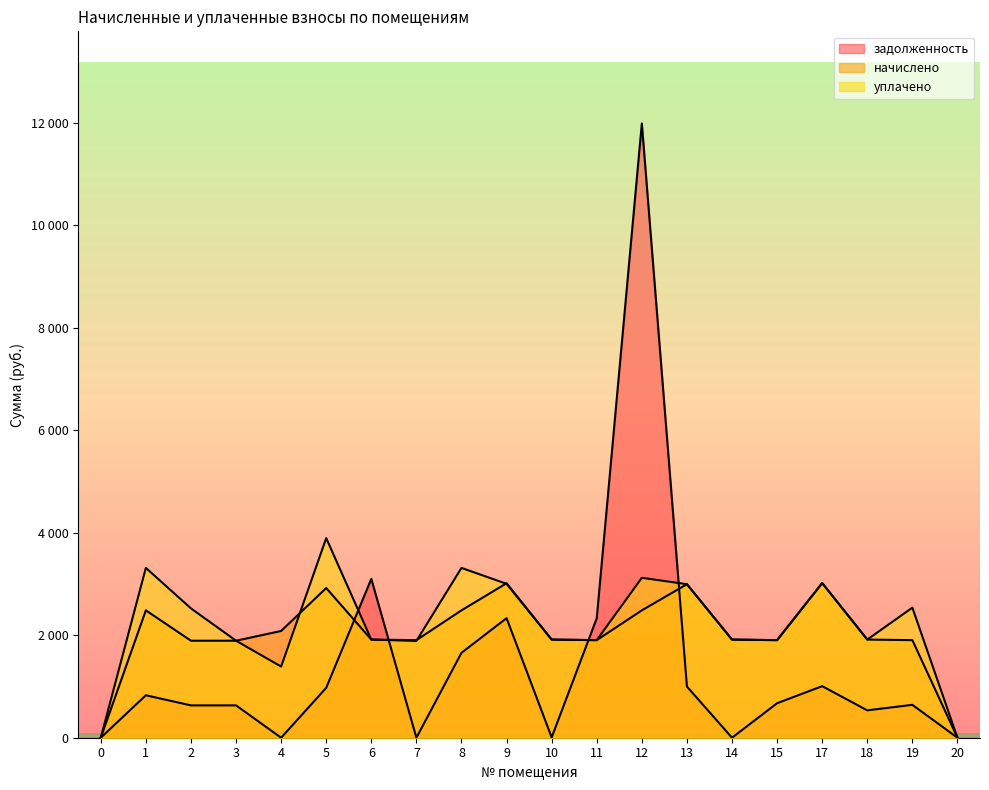

Reading left to right, list all the values displayed in this chart.

задолженность: 0=0.0	1=828.4	2=630.9	3=630.9	4=0.0	5=973.7	6=3099.9	7=0.0	8=1656.8	9=2333.1	10=6.8	11=2330.7	12=11986.2	13=998.6	14=0.0	15=673.3	17=1006.0	18=534.2	19=641.6	20=0.0
начислено: 0=0.0	1=2485.2	2=1892.8	3=1892.8	4=2082.8	5=2921.2	6=1915.2	7=1904.0	8=2485.2	9=3014.3	10=1915.2	11=1904.0	12=2485.2	13=2995.7	14=1915.2	15=1904.0	17=3018.1	18=1915.2	19=1904.0	20=0.0
уплачено: 0=0.0	1=3313.6	2=2523.8	3=1892.8	4=1388.6	5=3894.9	6=1915.2	7=1888.3	8=3313.6	9=3002.9	10=1915.2	11=1904.0	12=3120.5	13=2995.7	14=1915.2	15=1904.0	17=3018.1	18=1915.2	19=2538.2	20=0.0